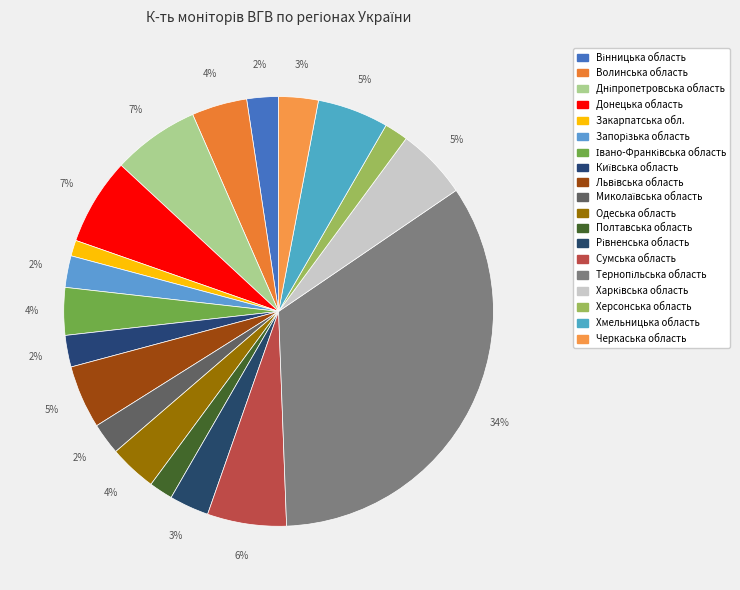

To the nearest percent, what is the difference between the Харківська область and Сумська область slice percentages?

1%